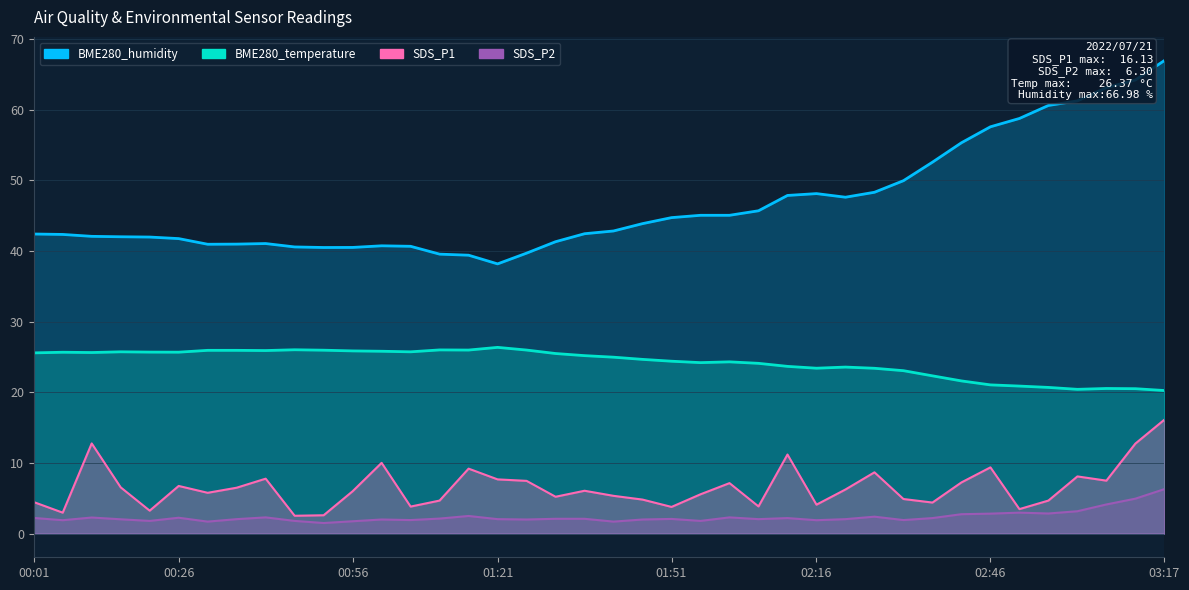

How many lines are shown in the chart?

4